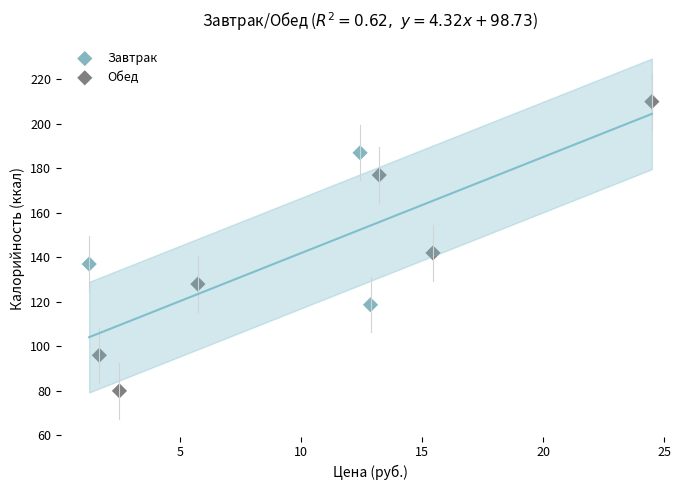

Which series contains the highest Y value?

Обед